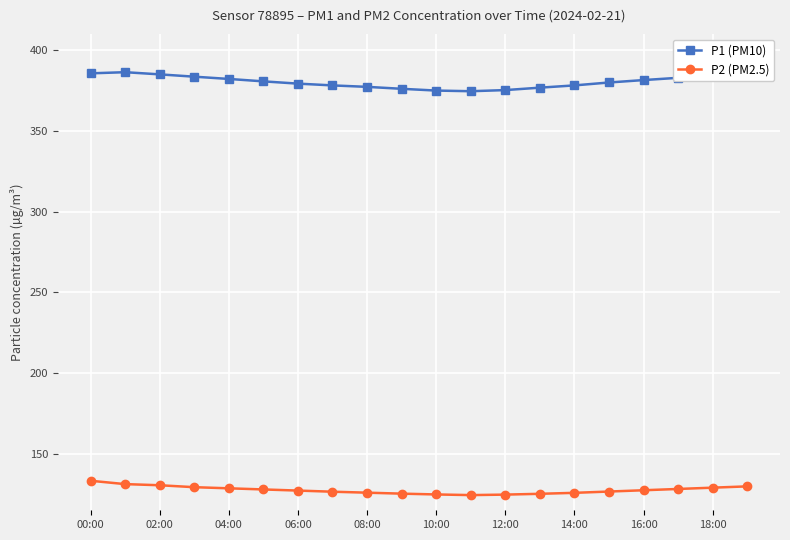

True or false: P2 (PM2.5) and P1 (PM10) intersect in this chart.

False